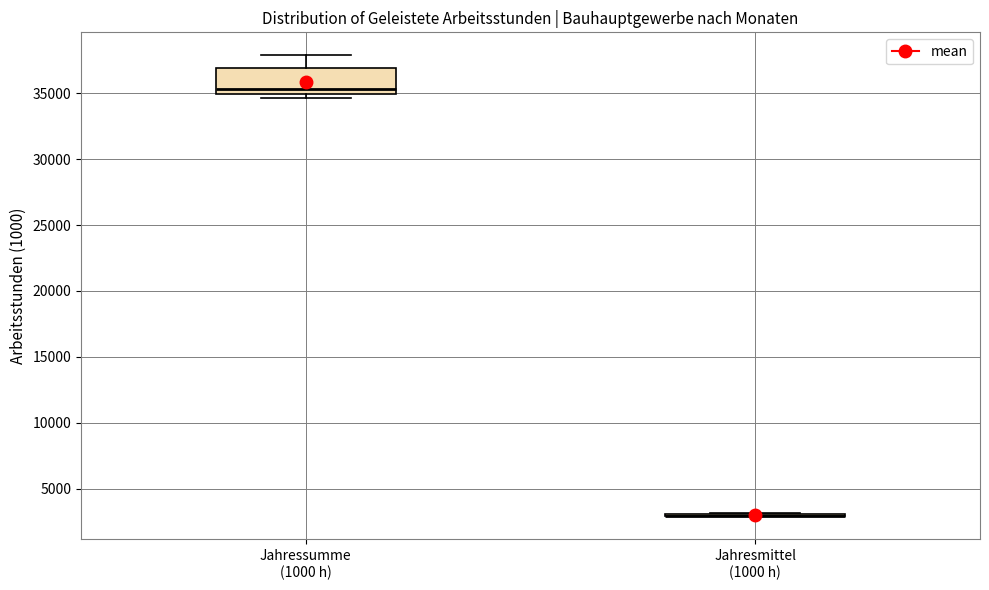

Which box is the tallest, from its lower edge to its upper edge?

Jahressumme (1000 h)